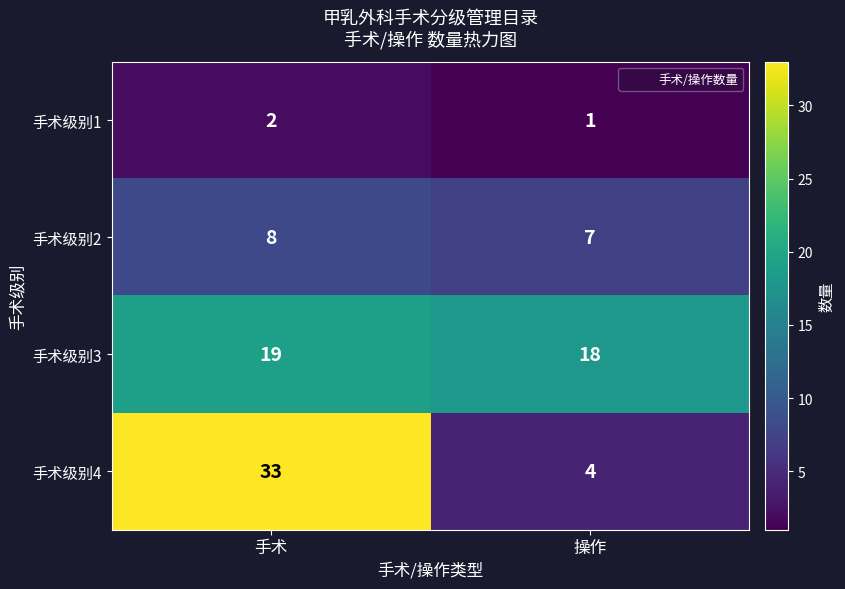

How many categories are shown in the chart?

2